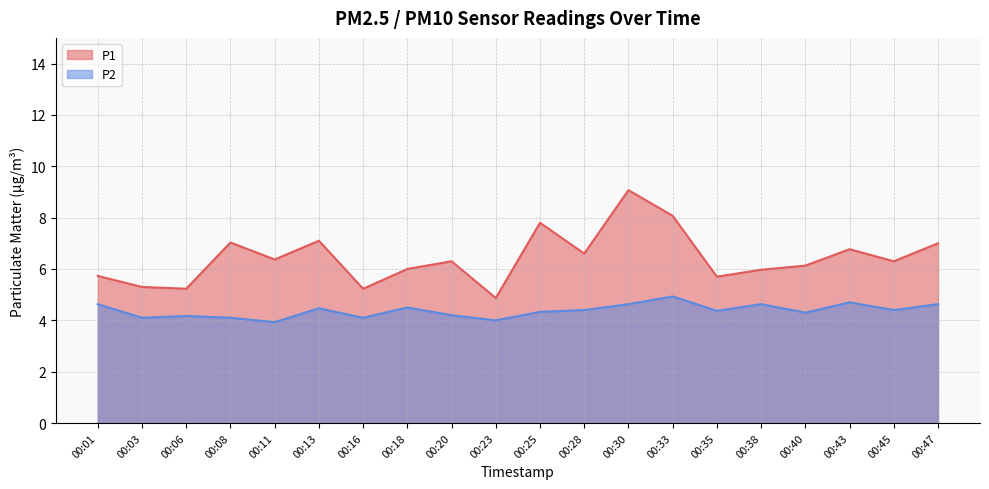

Rank the series by their average value, from highest to lowest.

P1, P2